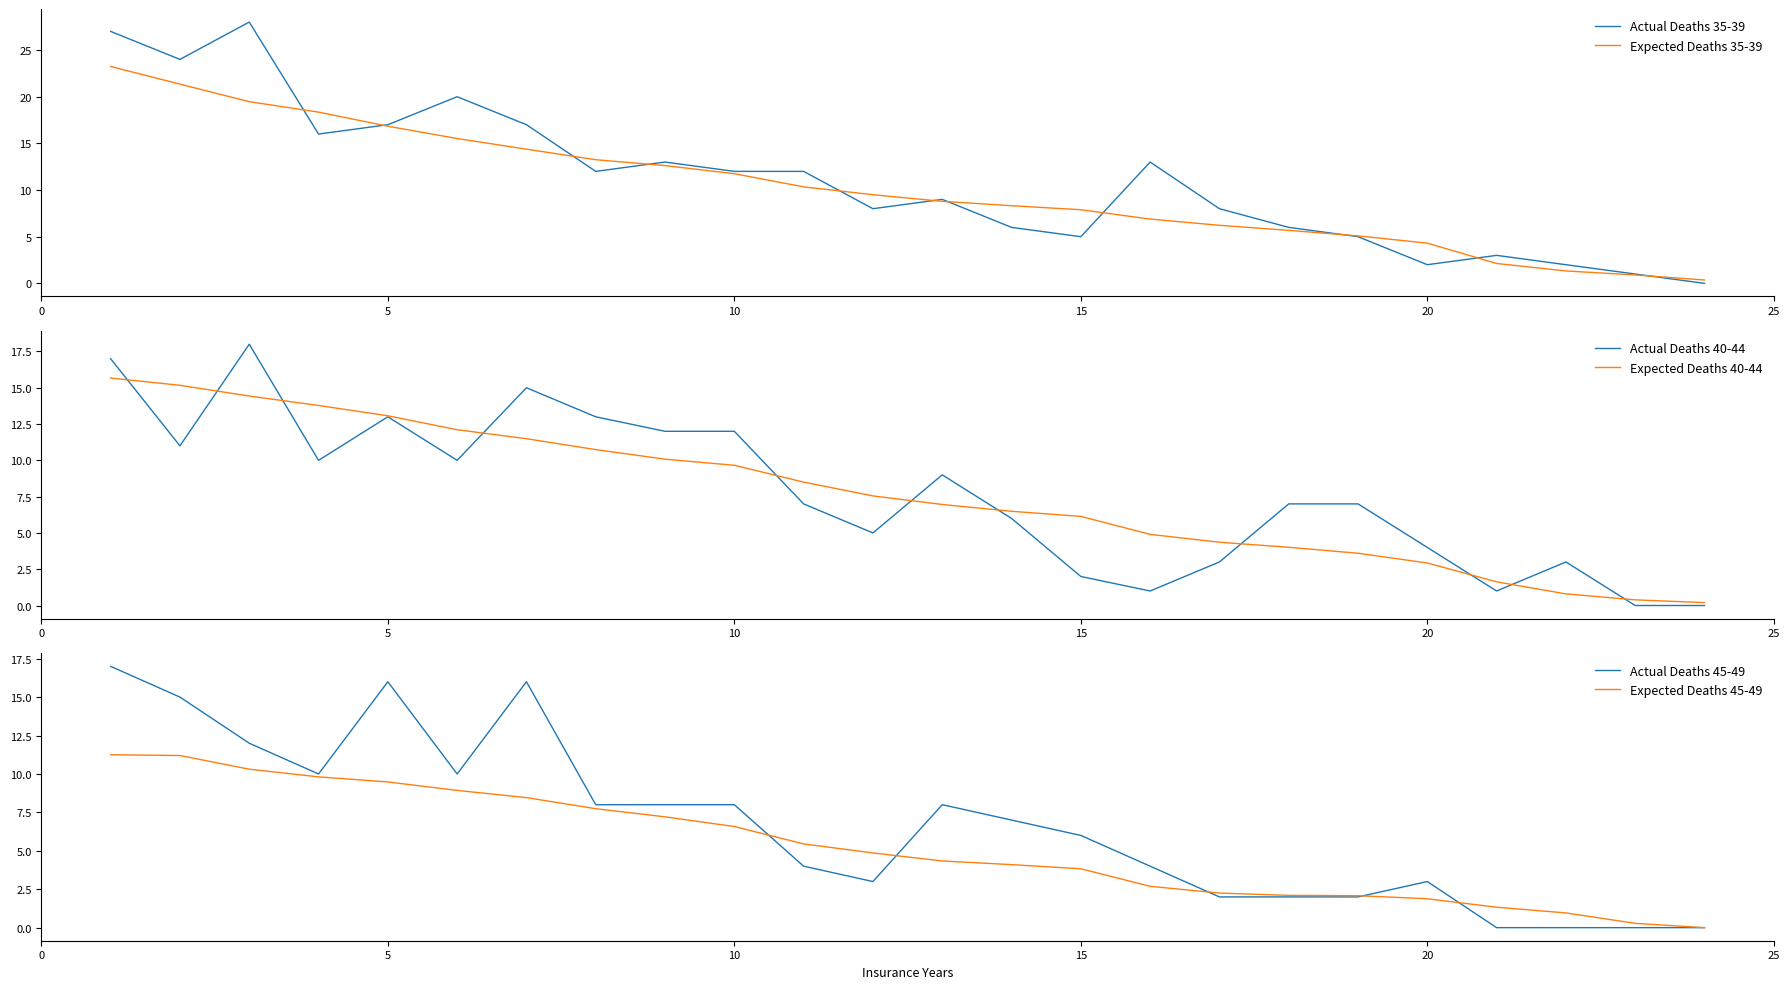

At which category does the chart reach its minimum across all series?

23